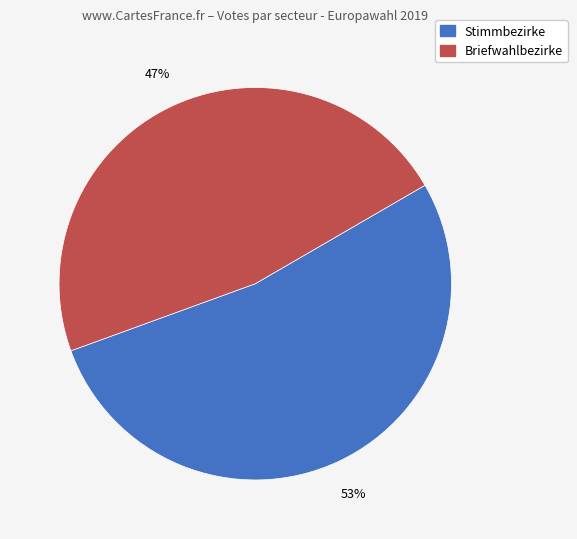

To the nearest percent, what is the average slice percentage?

50%